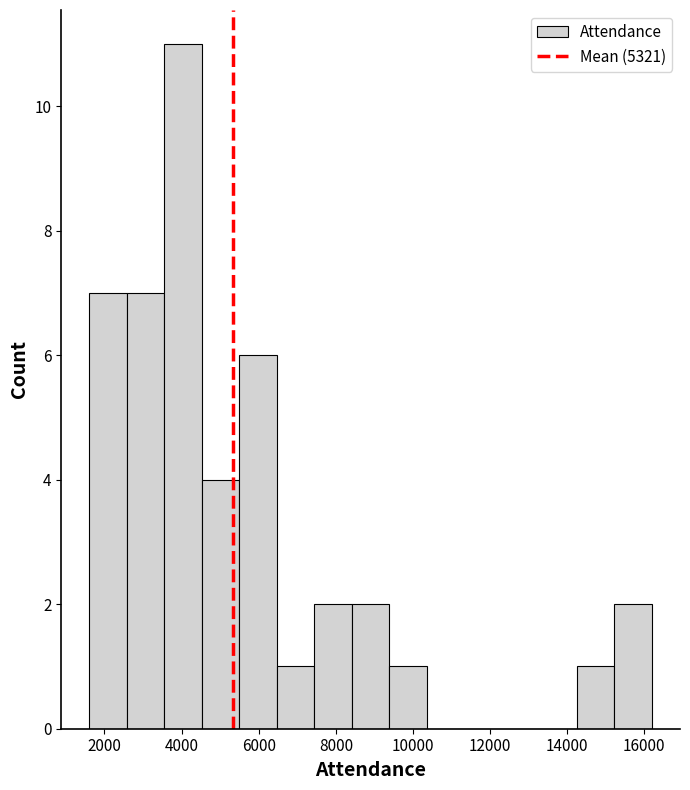

What is the height of the bar covering 3600 to 4600 on the x-axis? Neither the bar edges nor the heights are printed on the chart, so give them approximately, as read against the axes.

11